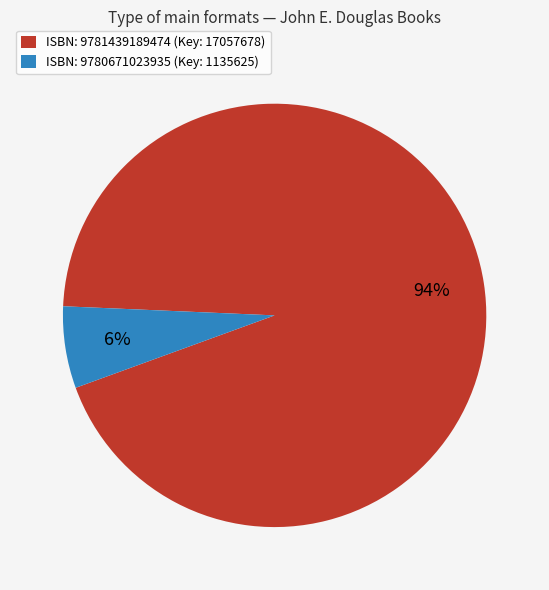

Is the sum of ISBN: 9781439189474 (Key: 17057678) and ISBN: 9780671023935 (Key: 1135625) greater than half?

Yes